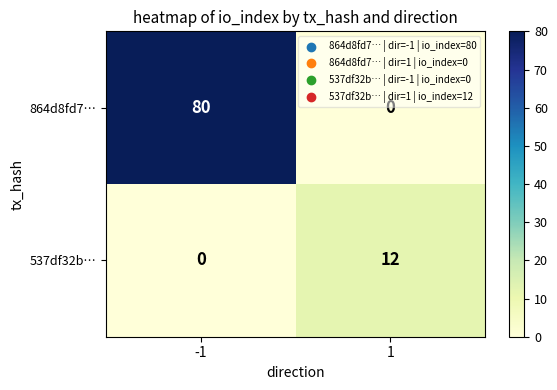

At 1, list the series in order from largest to smallest.

537df32b…, 864d8fd7…